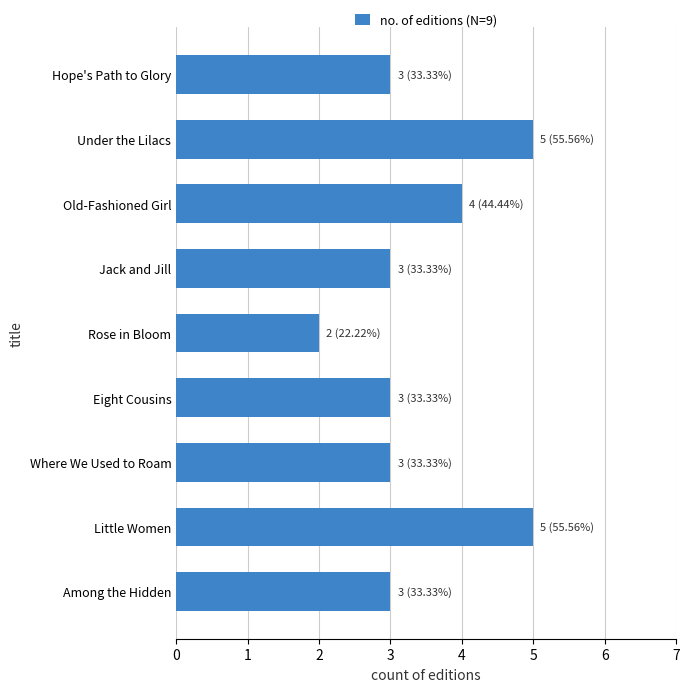

Reading top to bottom, list all the values displayed in this chart.

3	5	4	3	2	3	3	5	3